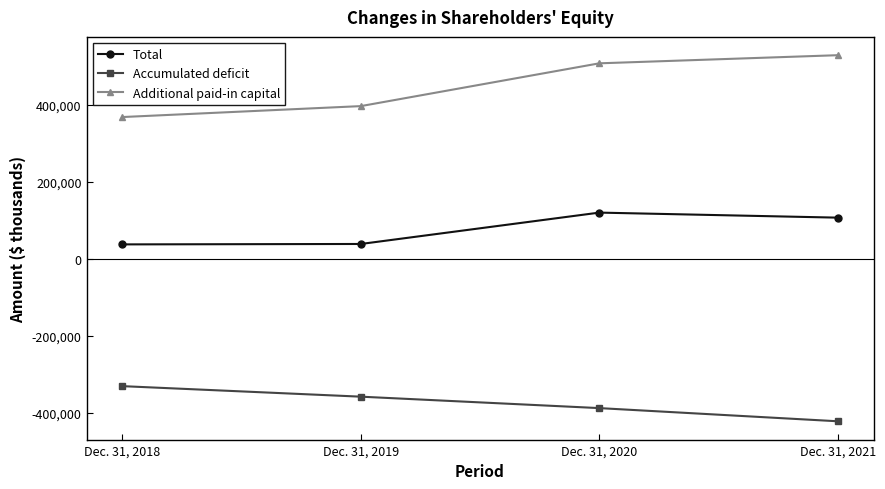

What is the value of the Total point at the 2nd from the left?

38321